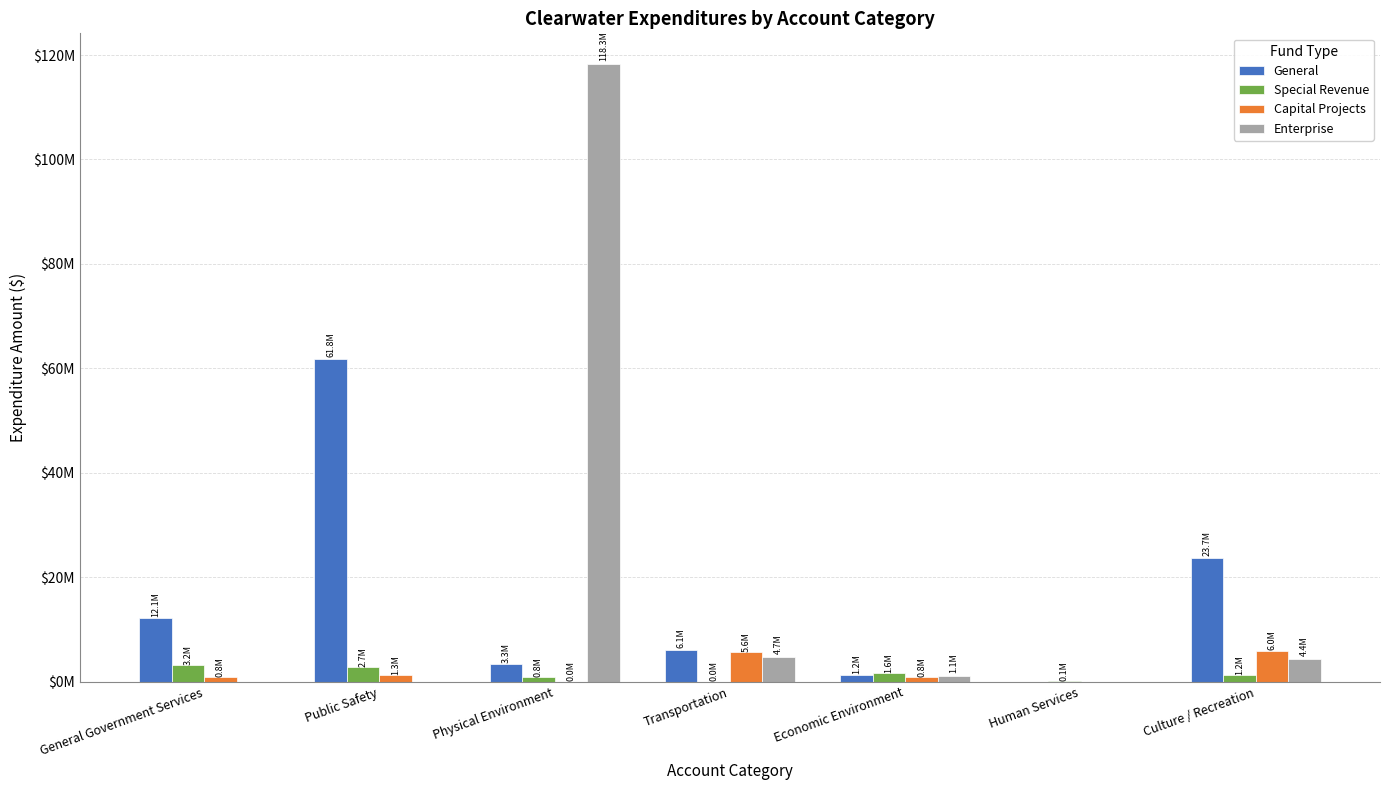

Are the bars grouped side by side (vs. stacked)?

Yes